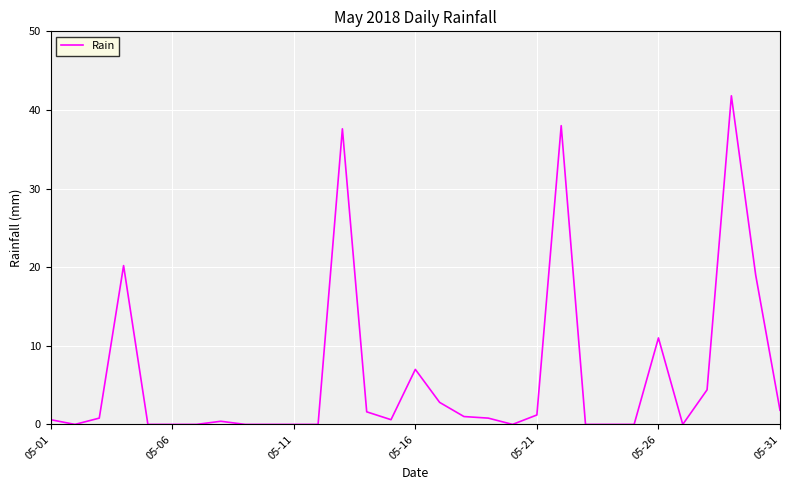

What is the maximum value shown in the chart?

41.8